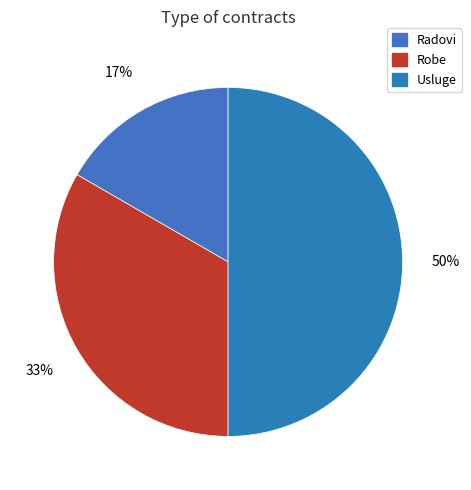

True or false: Radovi accounts for 11% of the total.

False